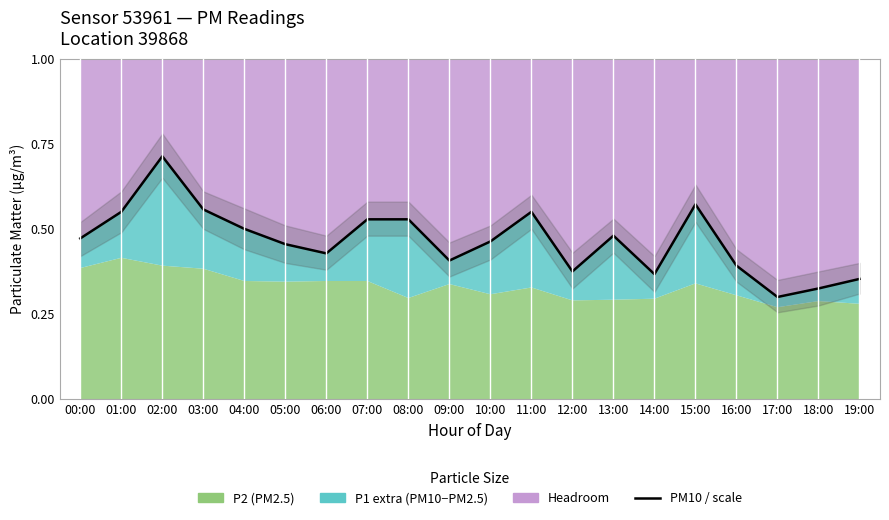

What is the label of the 4th point from the left?

03:00